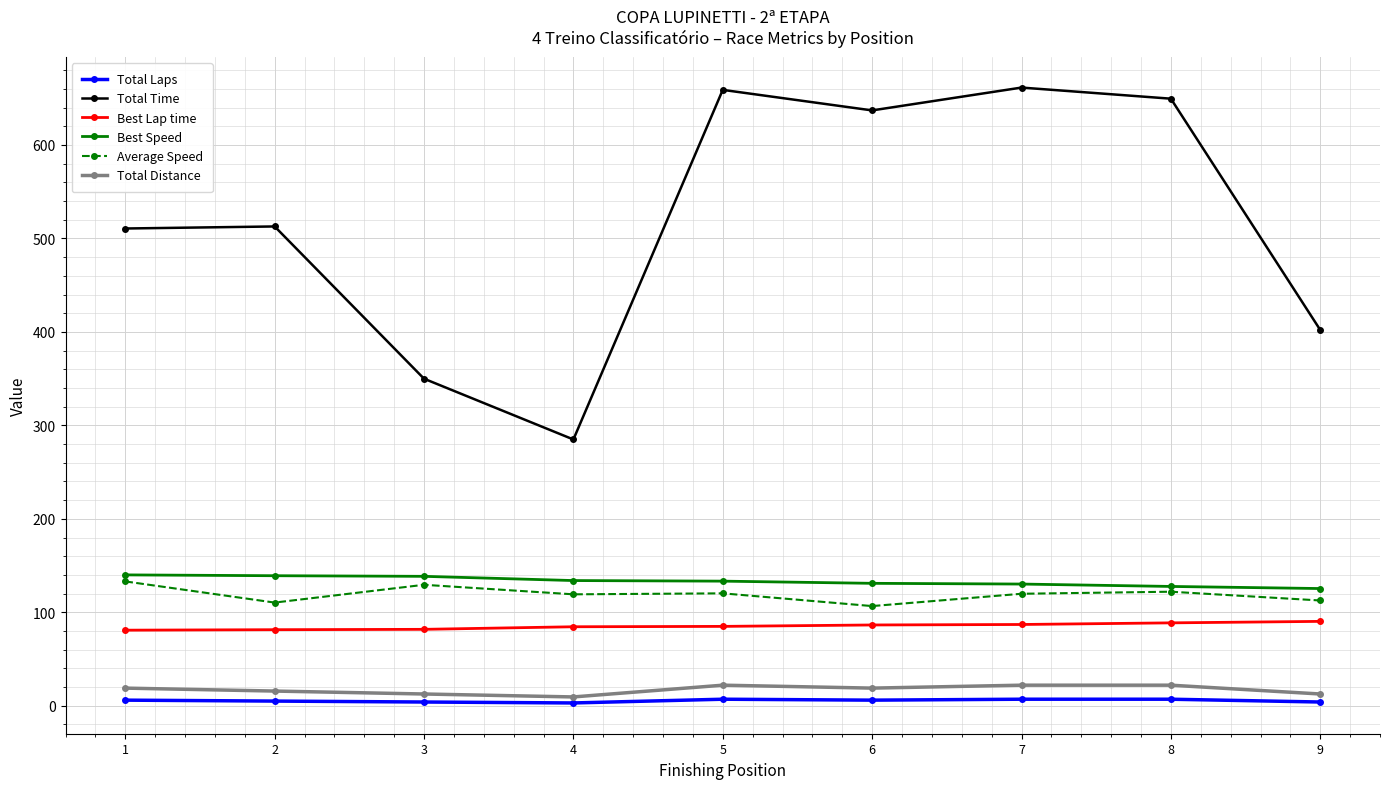

Read the Total Time value at 5.

658.9